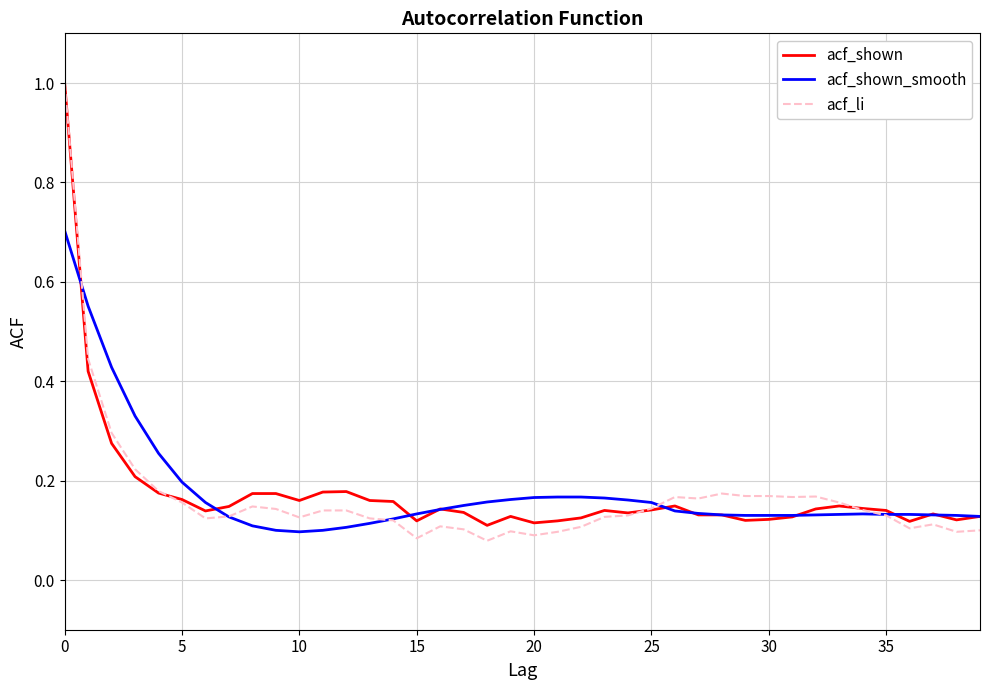

Which series has the largest range (max minus min)?

acf_li